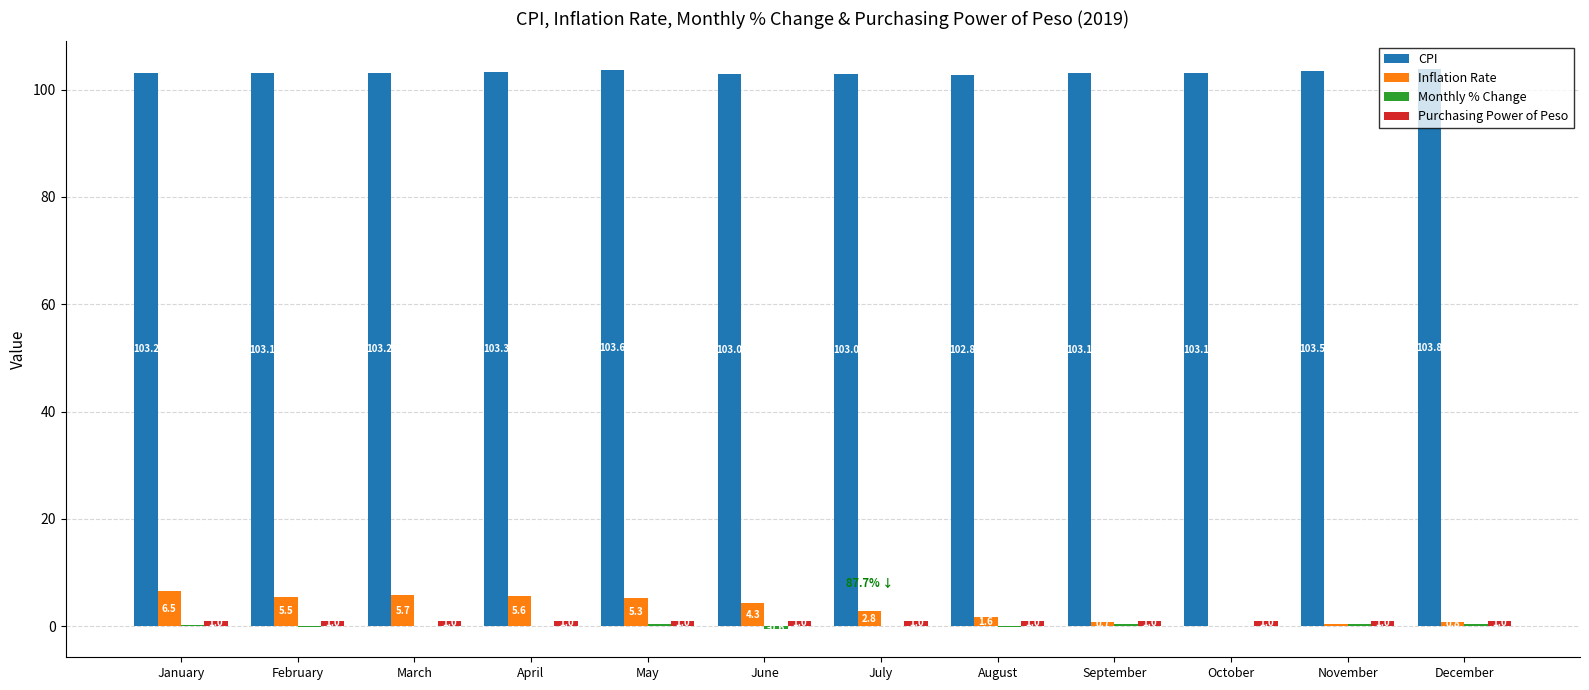

How many data points does each series have?

12